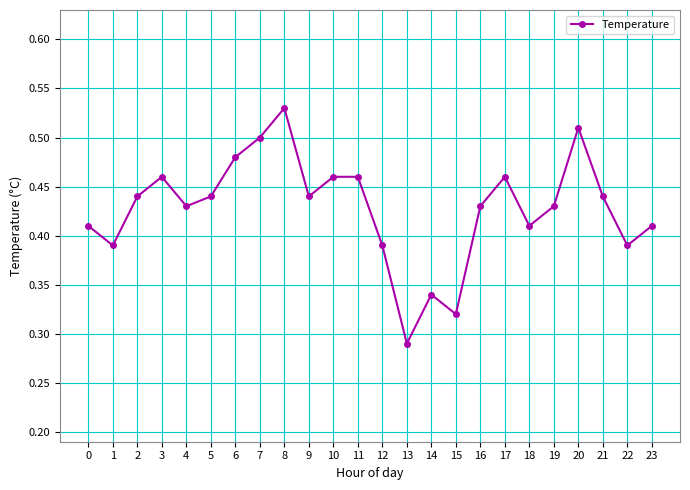

True or false: the data shows 0.7 at 7.

False